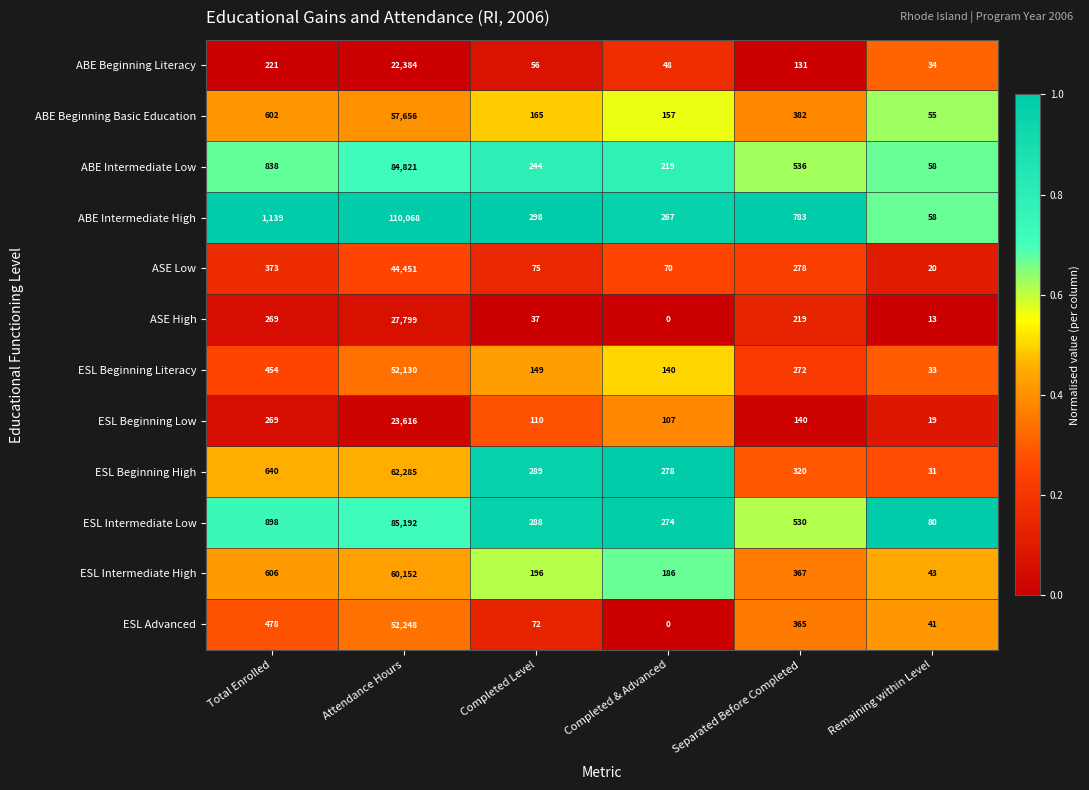

The value of ESL Beginning High at Completed & Advanced is 436. True or false?

False